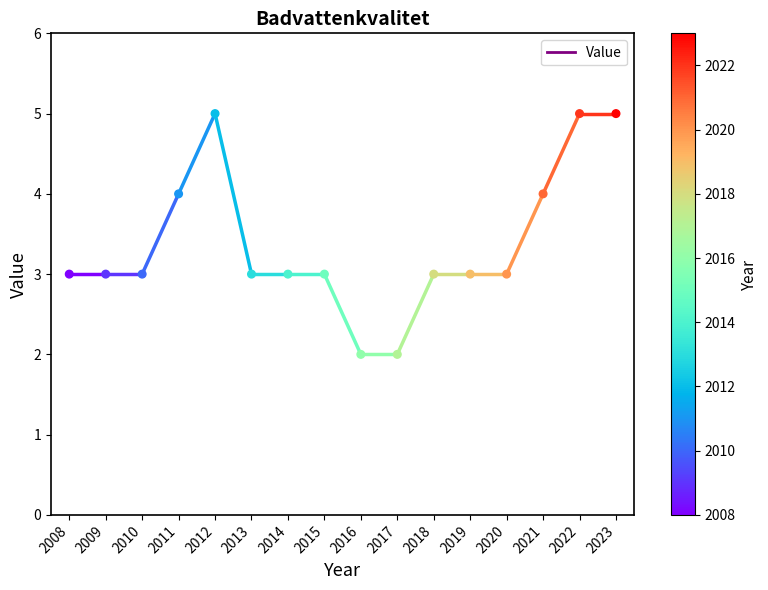

List the coordinates of all points as (X, Y) pairs, reading left to right.

(2008, 3)  (2009, 3)  (2010, 3)  (2011, 4)  (2012, 5)  (2013, 3)  (2014, 3)  (2015, 3)  (2016, 2)  (2017, 2)  (2018, 3)  (2019, 3)  (2020, 3)  (2021, 4)  (2022, 5)  (2023, 5)